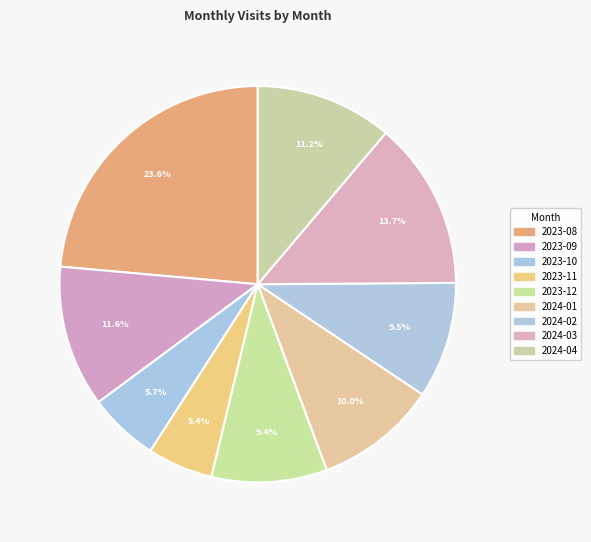

Count the number of slices in the pie.

9